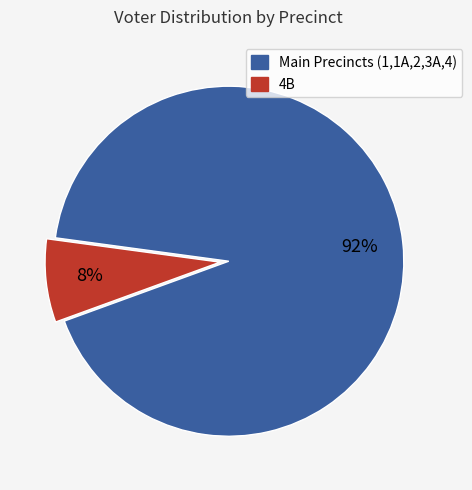

To the nearest percent, what is the average slice percentage?

50%